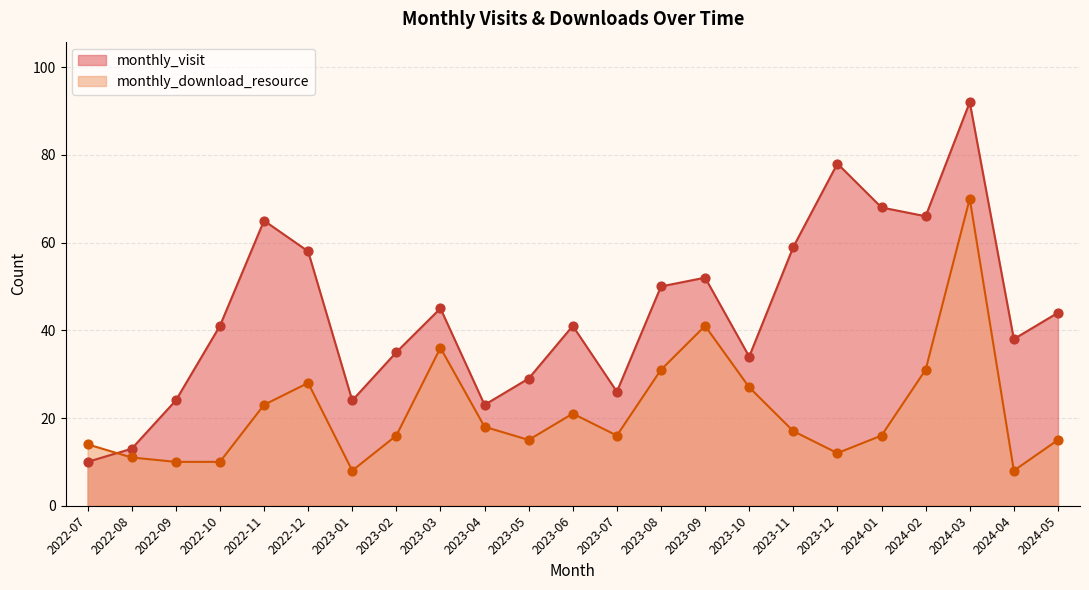

Which series reaches the minimum Y coordinate?

monthly_download_resource